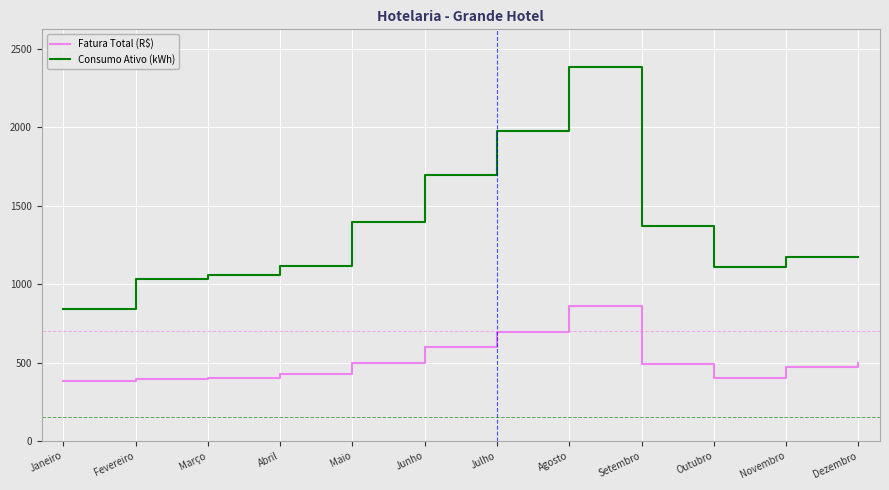

The value of Consumo Ativo (kWh) at Outubro is 1471.5. True or false?

False